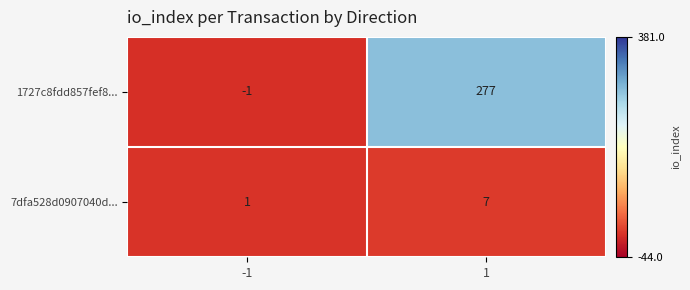

What is the average value of the 1727c8fdd857fef8... series?

138